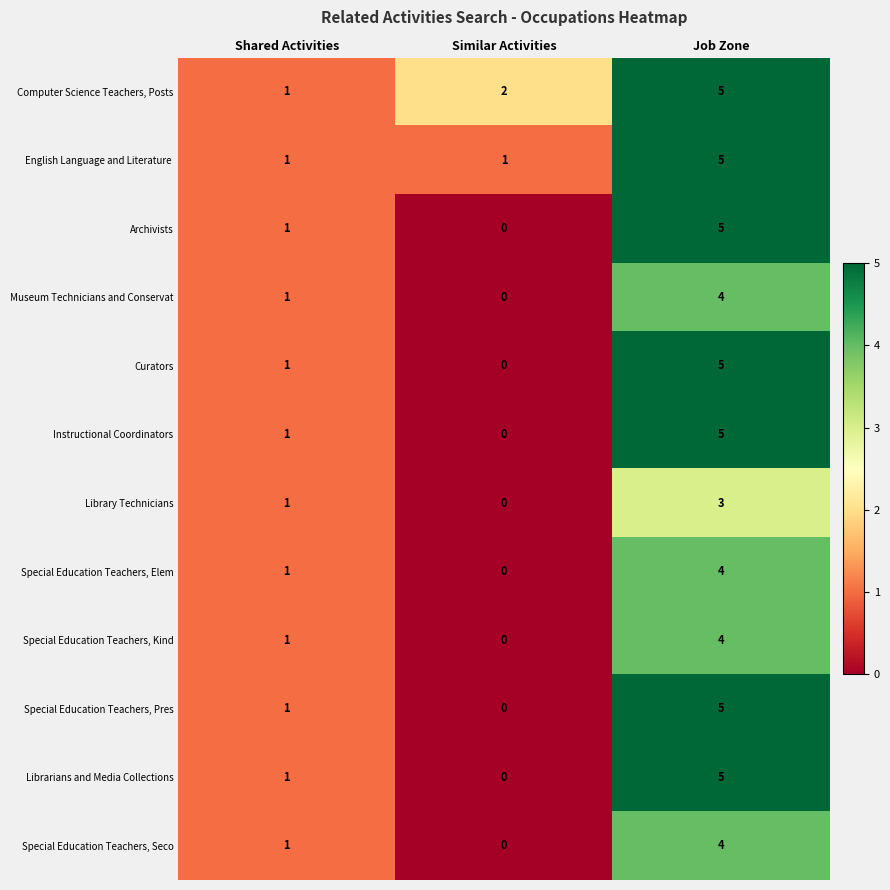

What is the approximate value of Librarians and Media Collections at Job Zone?

5